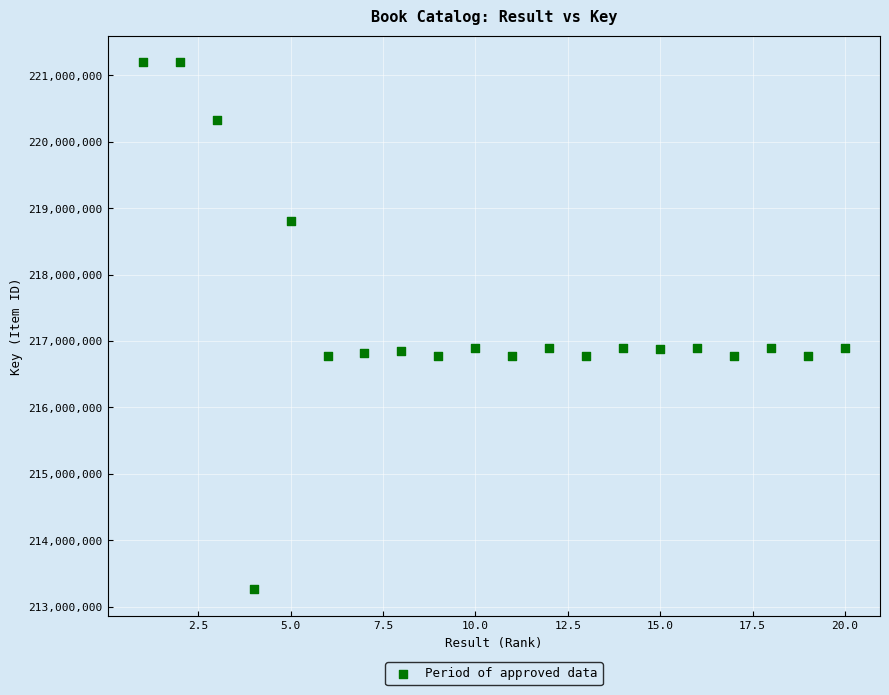

What is the range of Y values (max minus min)?

7941767